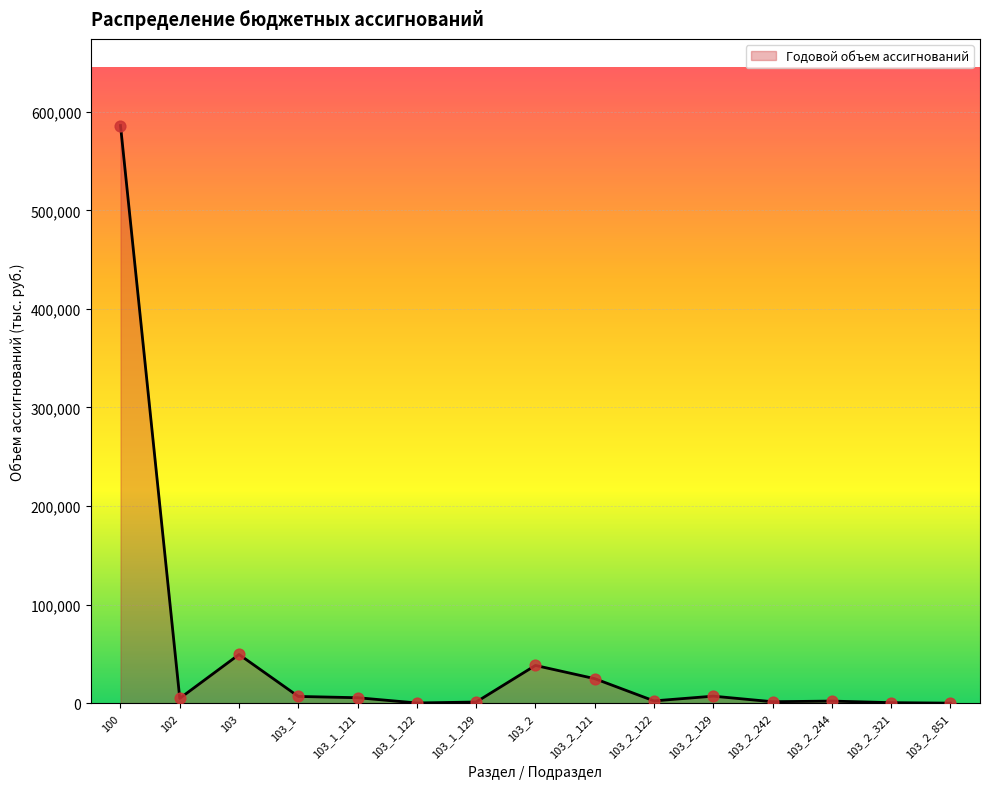

What is the maximum value shown in the chart?

586028.9